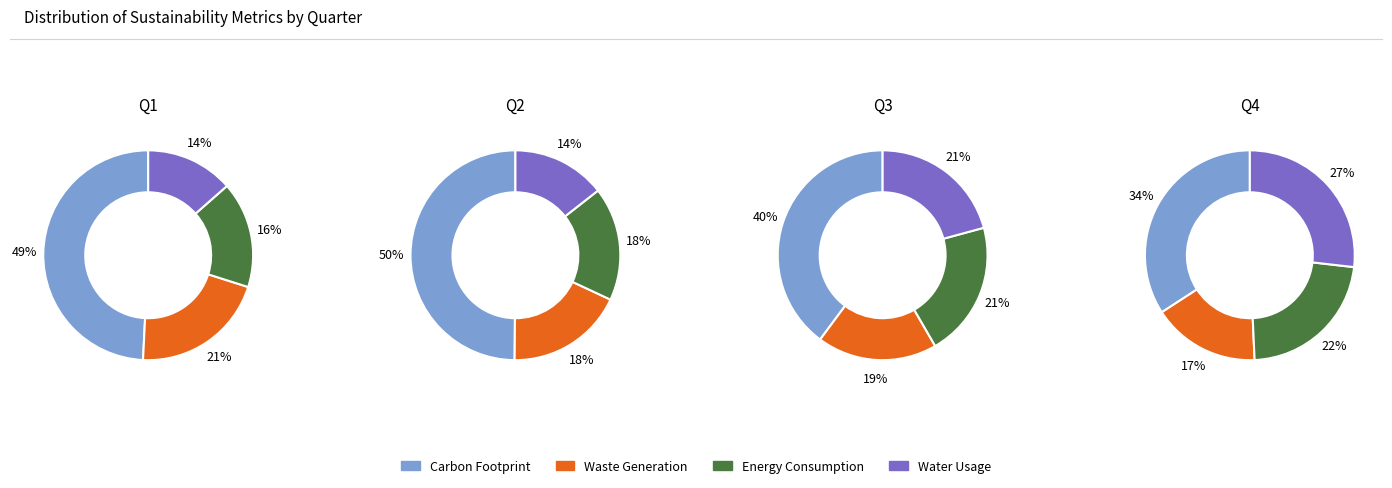

To the nearest percent, what is the difference between the 2 and 3 slice percentages?

4%